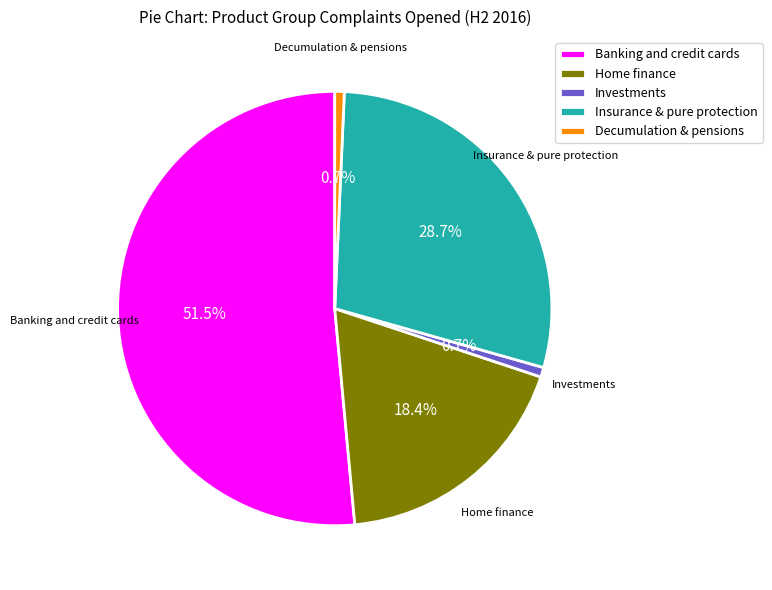

Which slice represents more than half of the pie?

Banking and credit cards